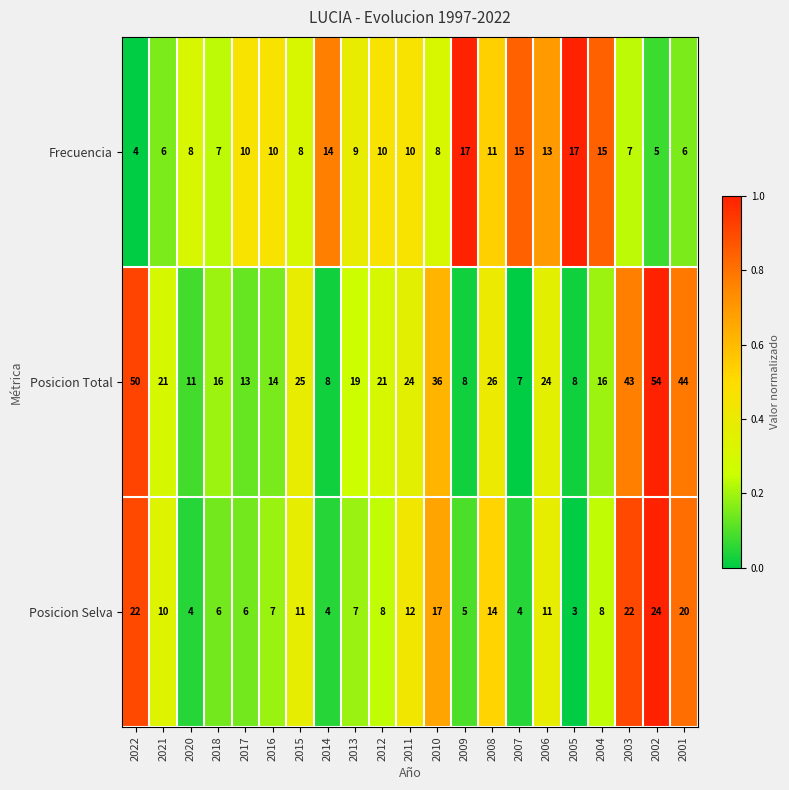

What is the difference between the Posicion Total values at 2022 and 2002?

4